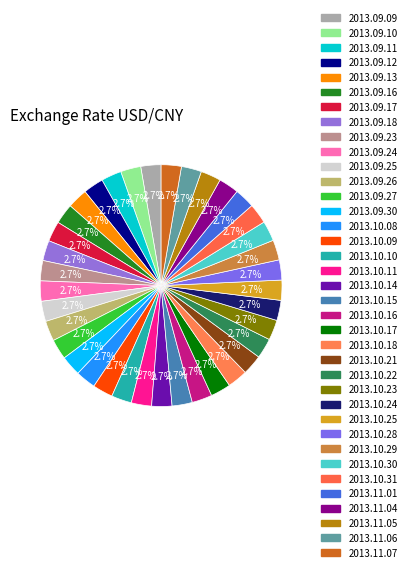

How many segments does this pie chart have?

37